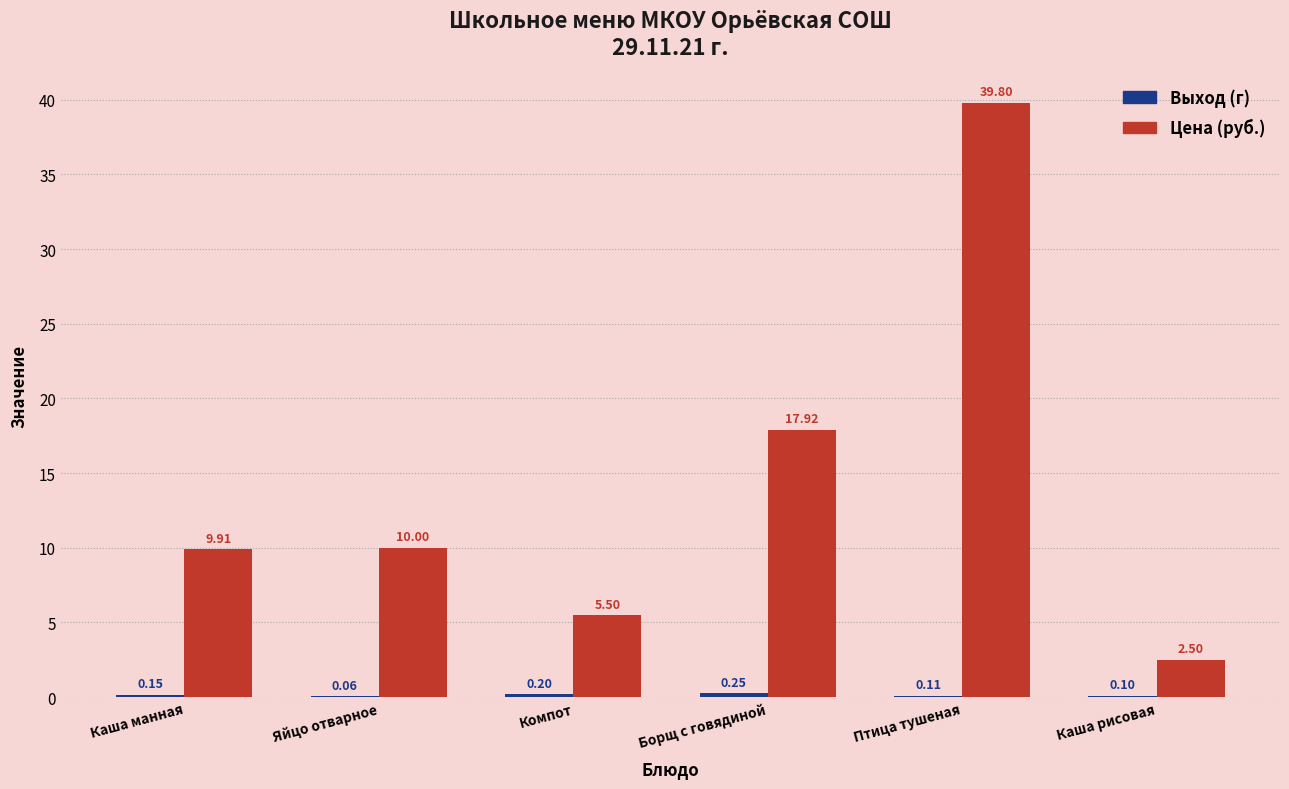

At which category is the sum across all series the highest?

Птица тушеная